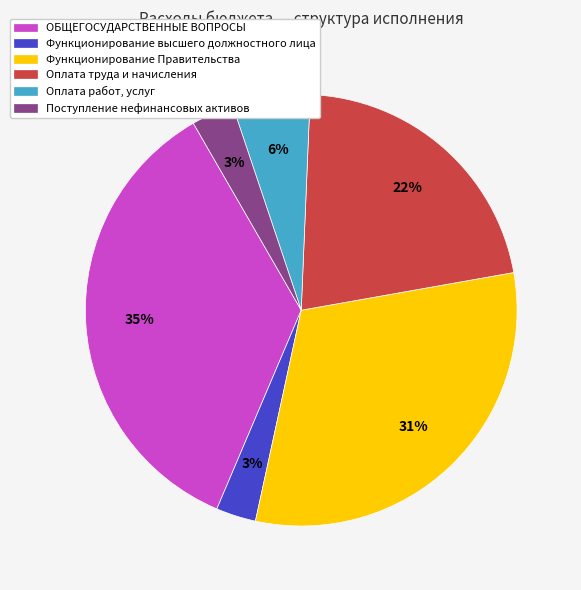

Count the number of slices in the pie.

6